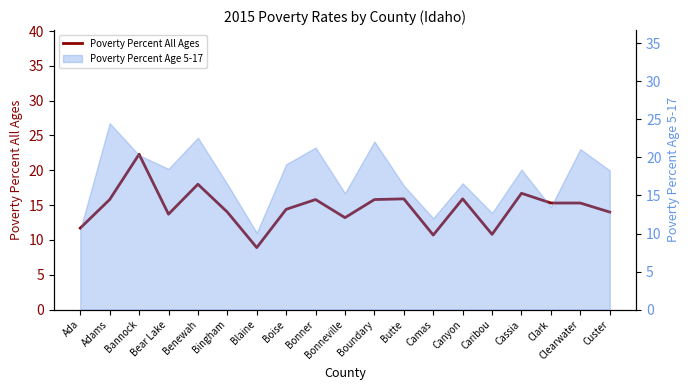

Reading left to right, list all the values displayed in this chart.

11.7	15.8	22.3	13.7	18.0	14.0	8.9	14.4	15.8	13.2	15.8	15.9	10.7	15.9	10.8	16.7	15.3	15.3	14.0